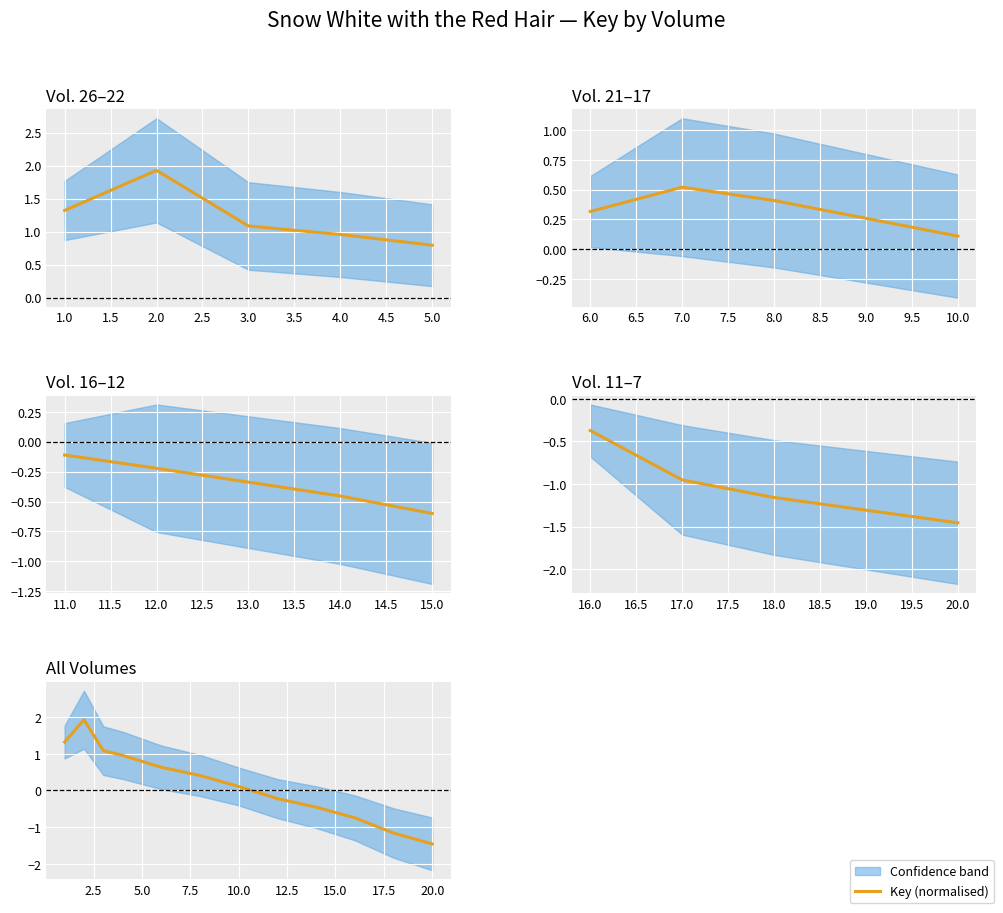

What is the maximum value shown in the chart?

1.9